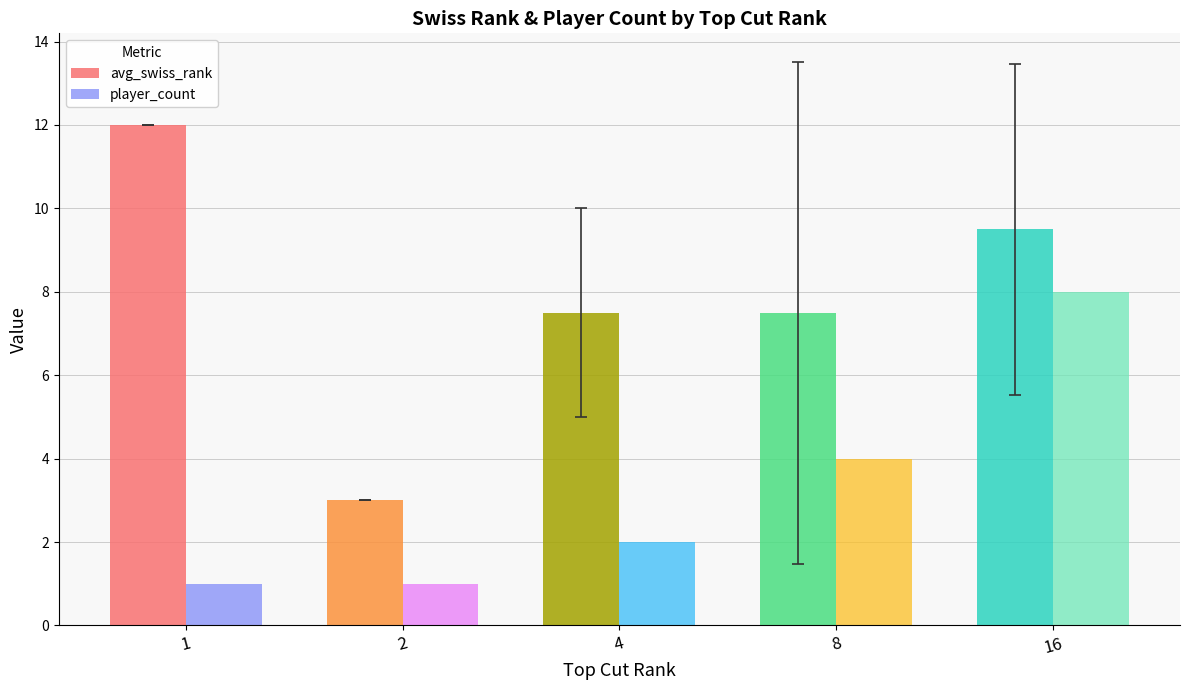

Which label corresponds to the largest value in the chart?

1